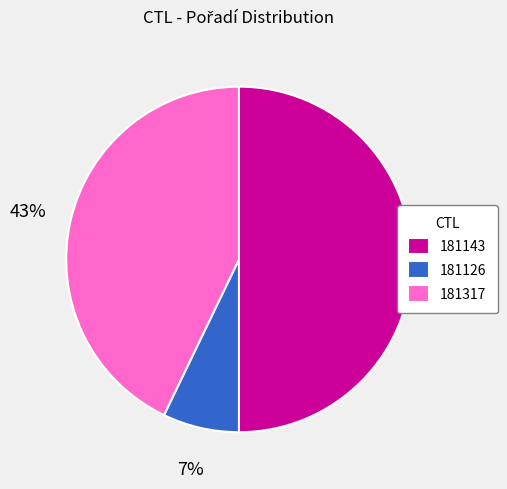

Combined, do 181126 and 181143 account for over 50%?

Yes